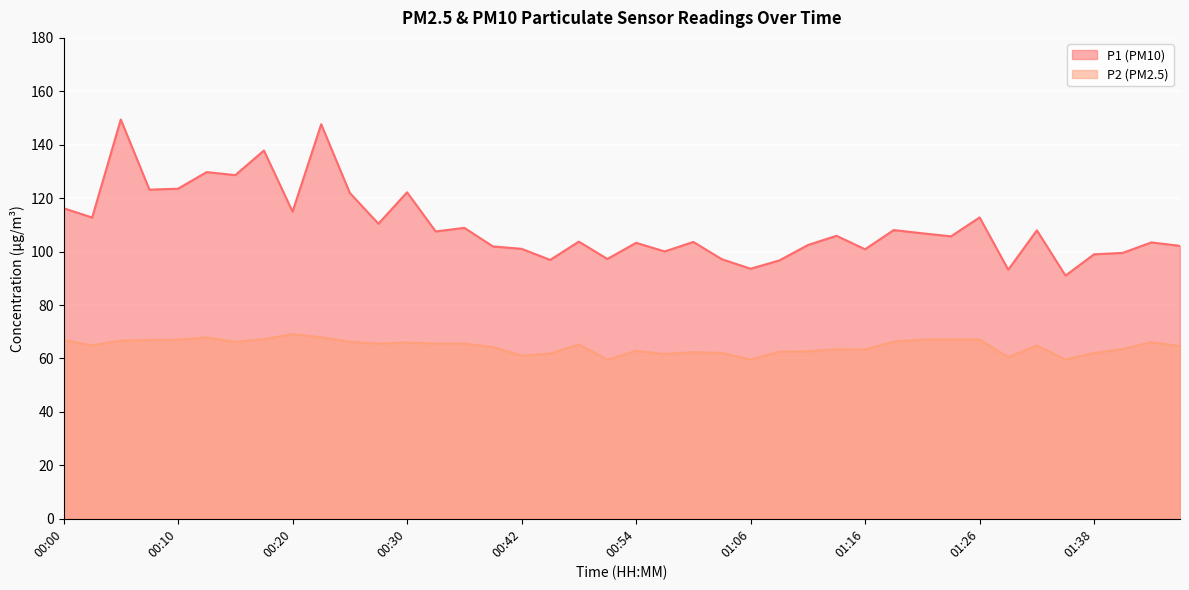

What is the label of the 30th point from the left?

01:19